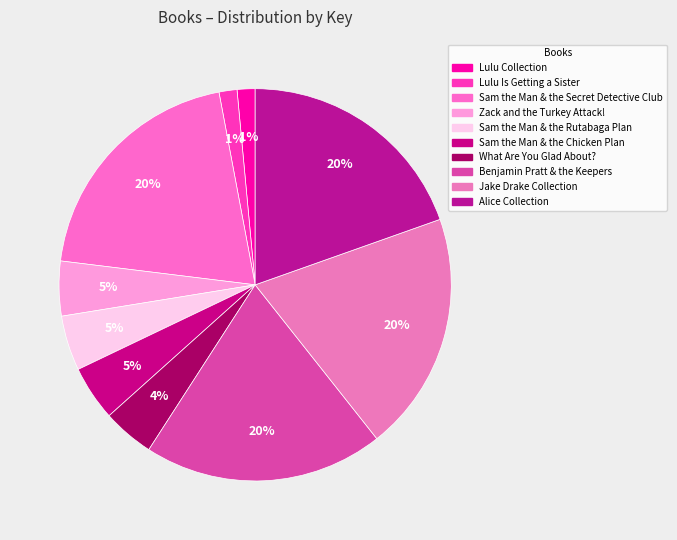

Is Lulu Is Getting a Sister the majority of the pie?

No